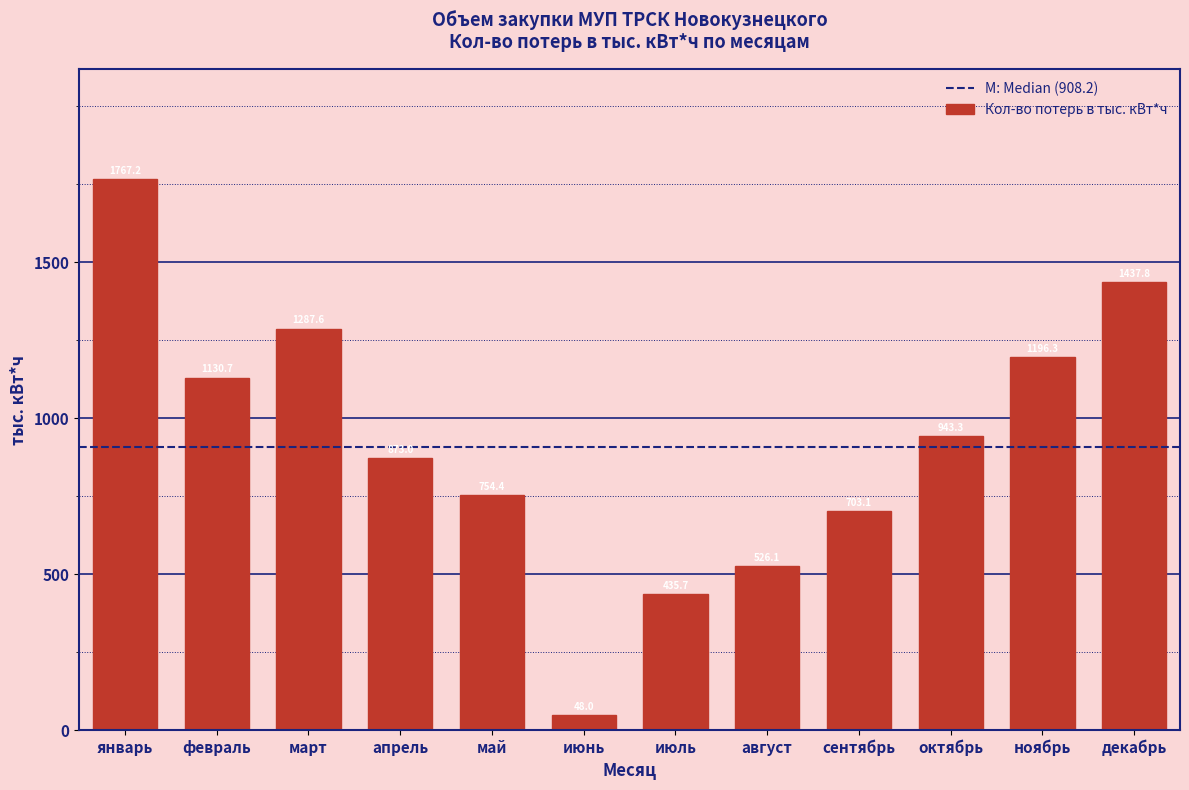

Which category has the highest value across all series?

январь